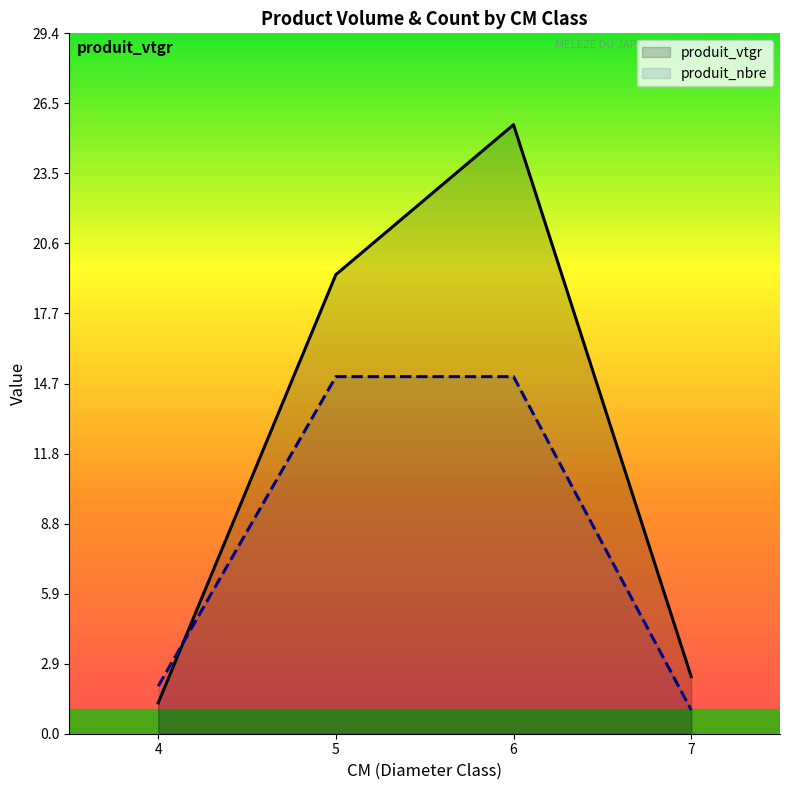

What is the greatest value displayed?

25.6